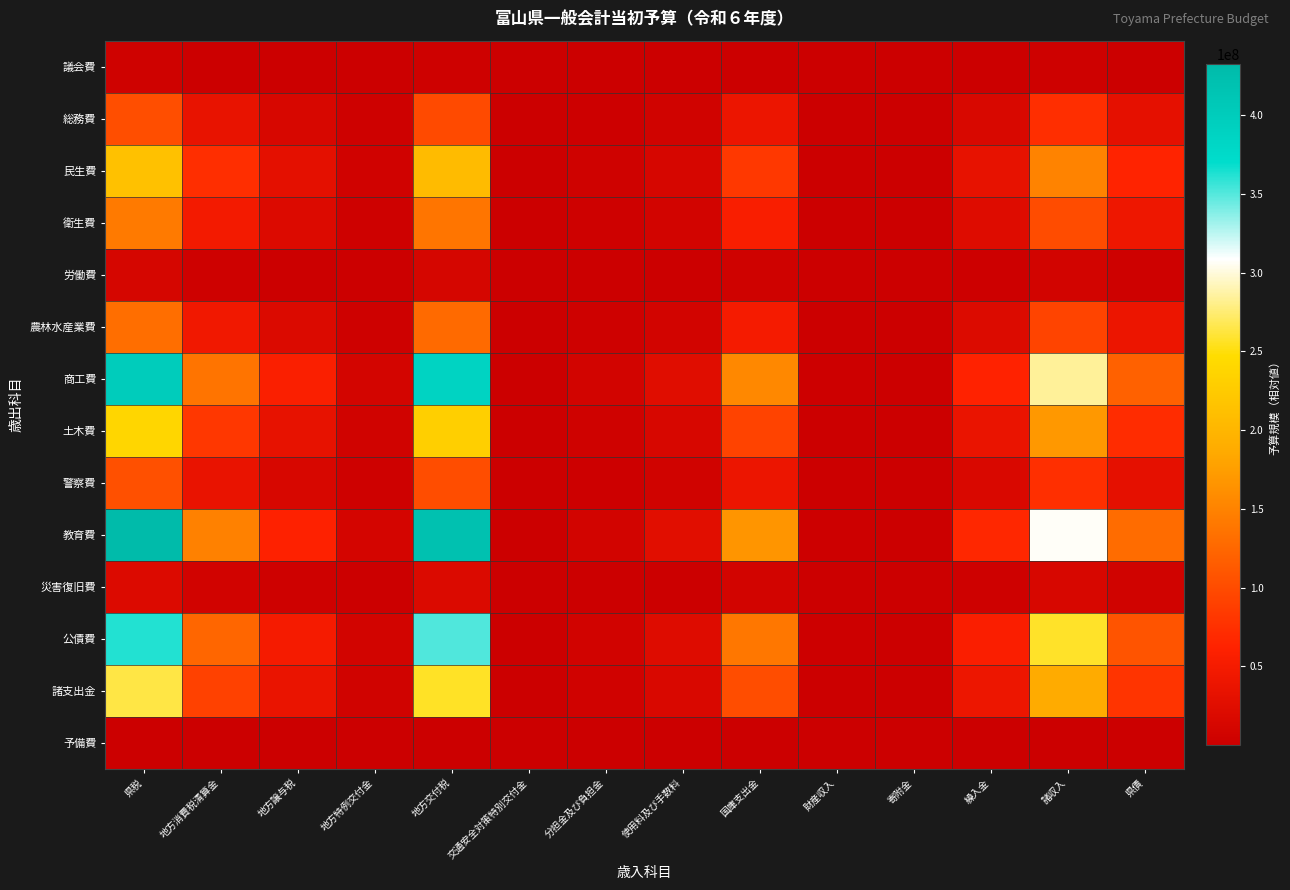

Rank the series by their maximum value, from lowest to highest.

予備費, 議会費, 労働費, 災害復旧費, 総務費, 警察費, 農林水産業費, 衛生費, 民生費, 土木費, 諸支出金, 公債費, 商工費, 教育費